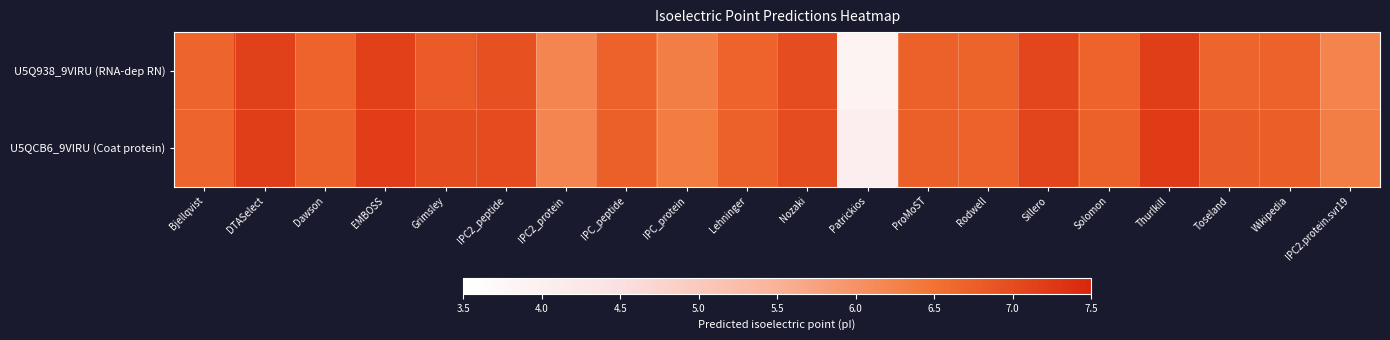

Rank the series by their maximum value, from highest to lowest.

U5QCB6_9VIRU (Coat protein), U5Q938_9VIRU (RNA-dep RN)